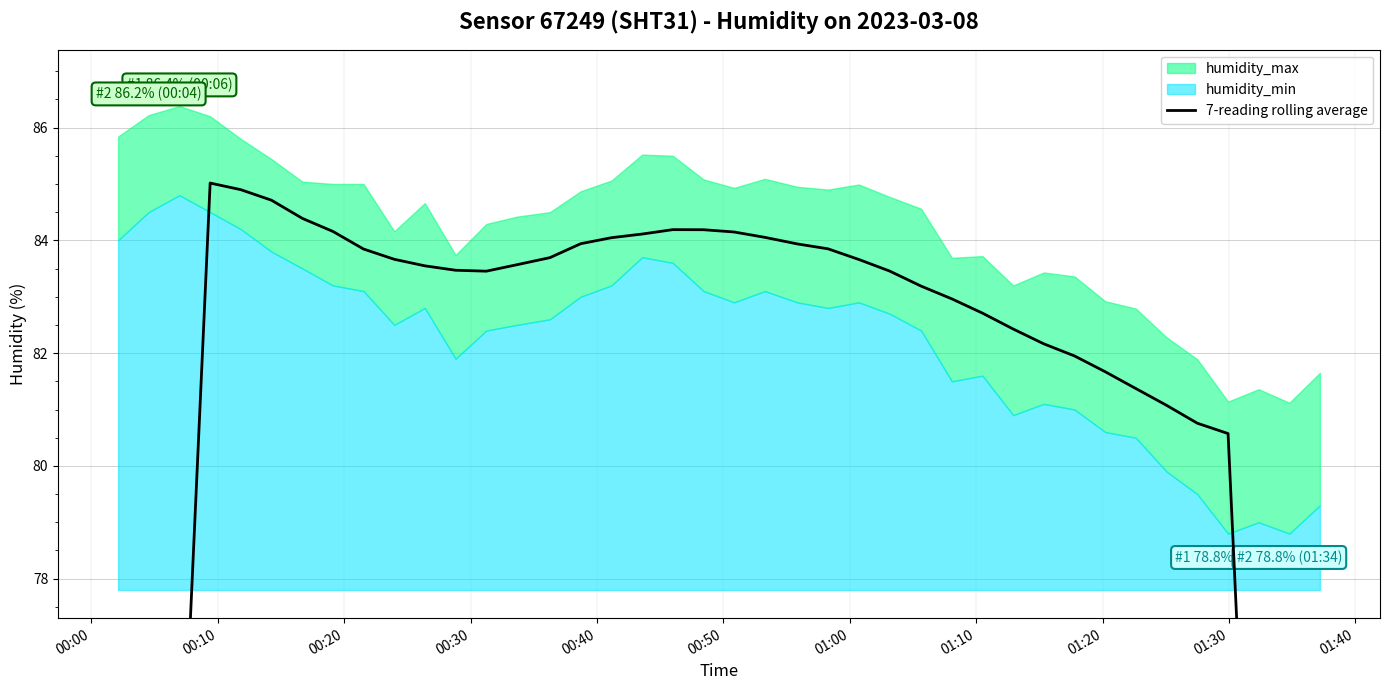

What is the difference between the maximum and minimum values?

39.2